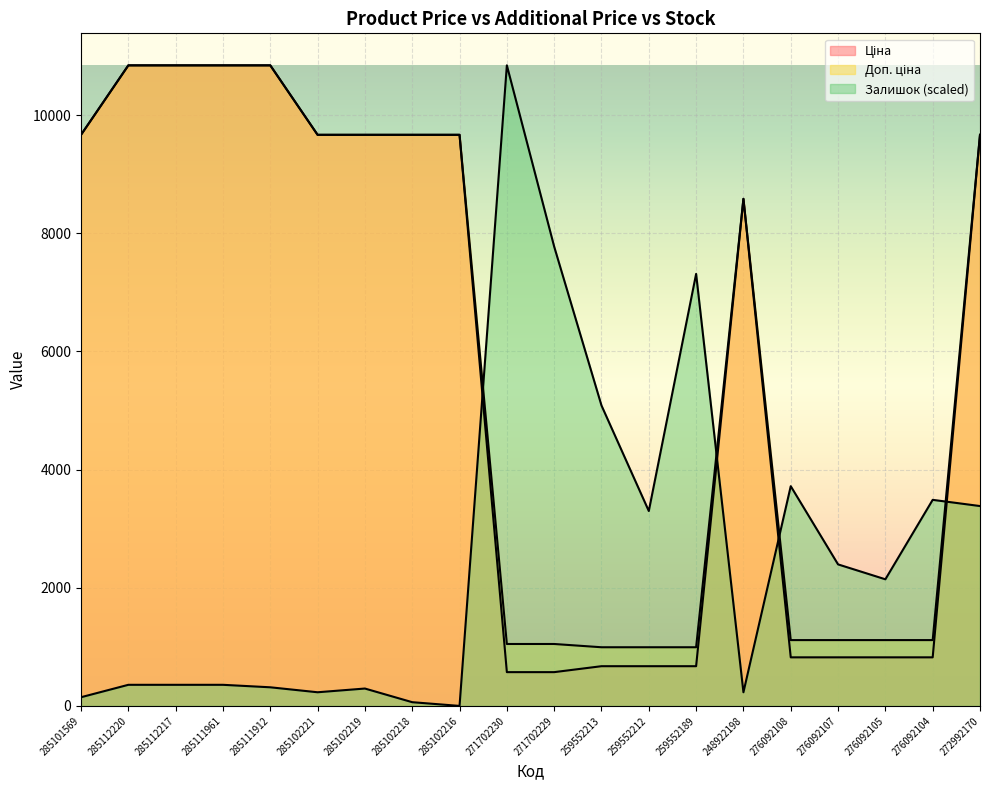

Is the value of Доп. ціна at 285102216 greater than the value of Залишок at 285102218?

Yes